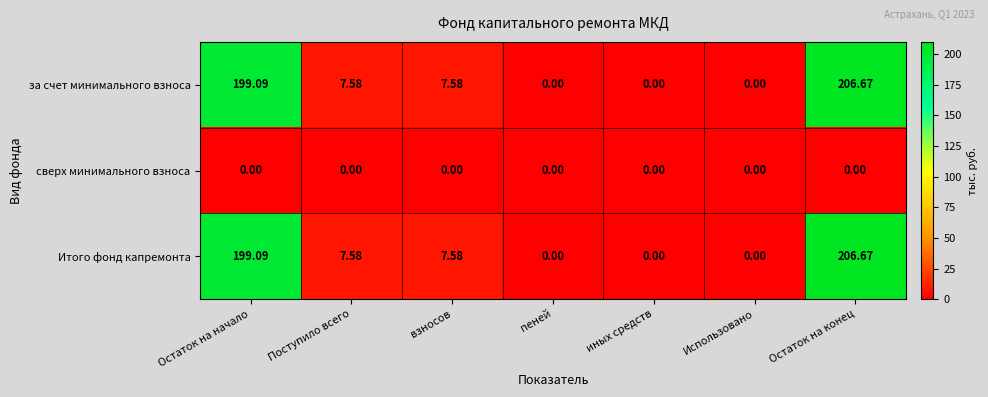

At which category is the sum across all series the highest?

Остаток на конец